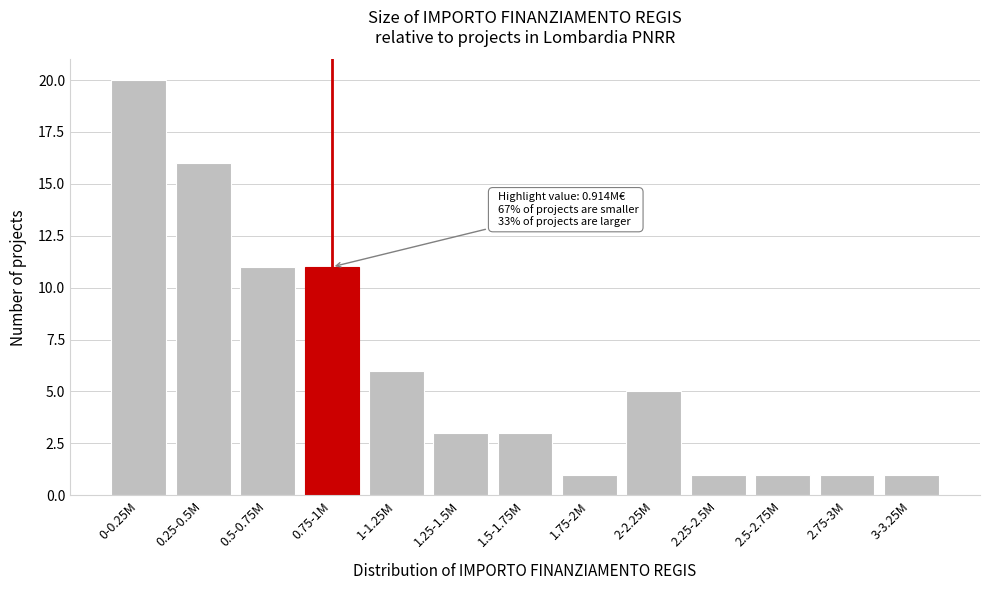

Reading left to right, what are all the values shown in this chart?

0-0.25M=20	0.25-0.5M=16	0.5-0.75M=11	0.75-1M=11	1-1.25M=6	1.25-1.5M=3	1.5-1.75M=3	1.75-2M=1	2-2.25M=5	2.25-2.5M=1	2.5-2.75M=1	2.75-3M=1	3-3.25M=1